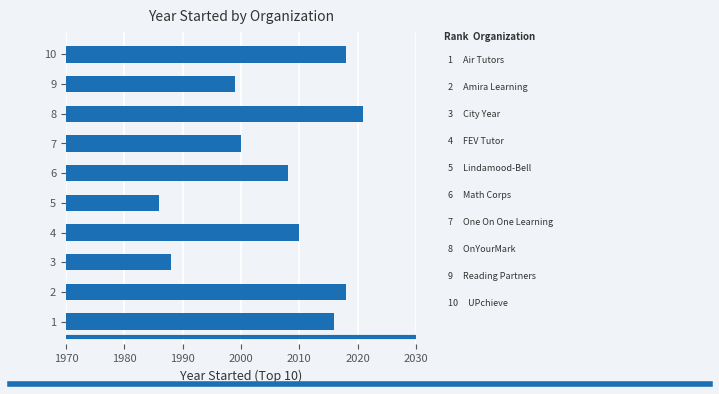

True or false: the data shows 2018 at 10.

True